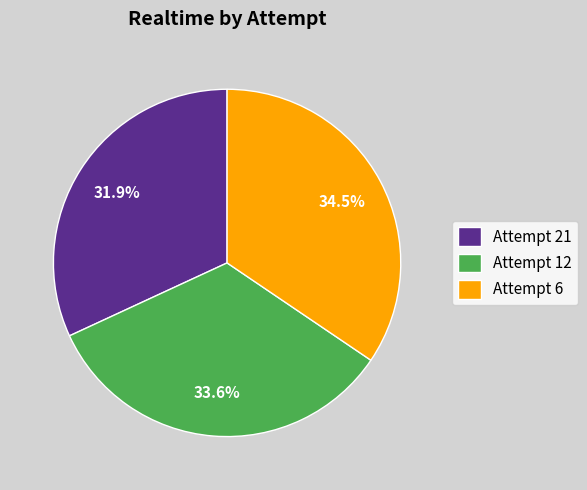

Which category has the smallest portion of the pie?

Attempt 21